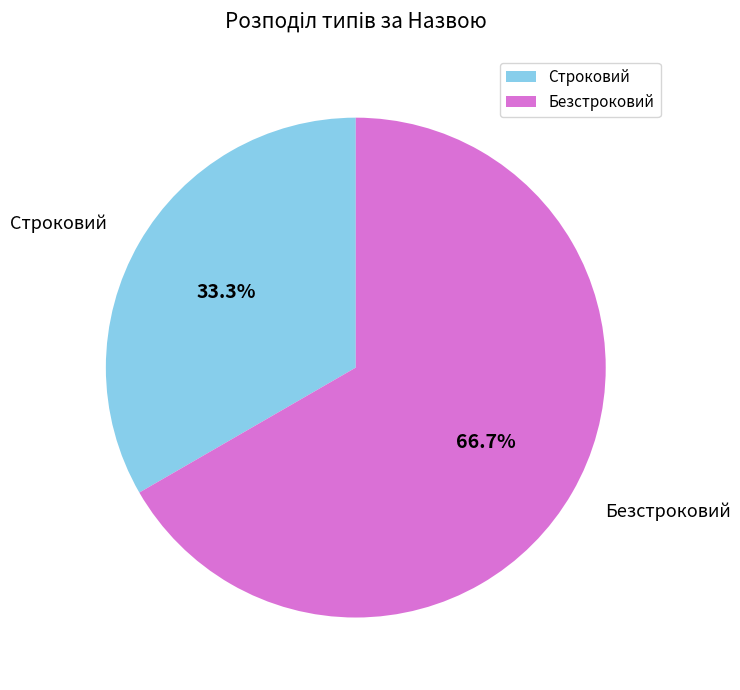

To the nearest percent, what percentage of the pie is Безстроковий?

67%